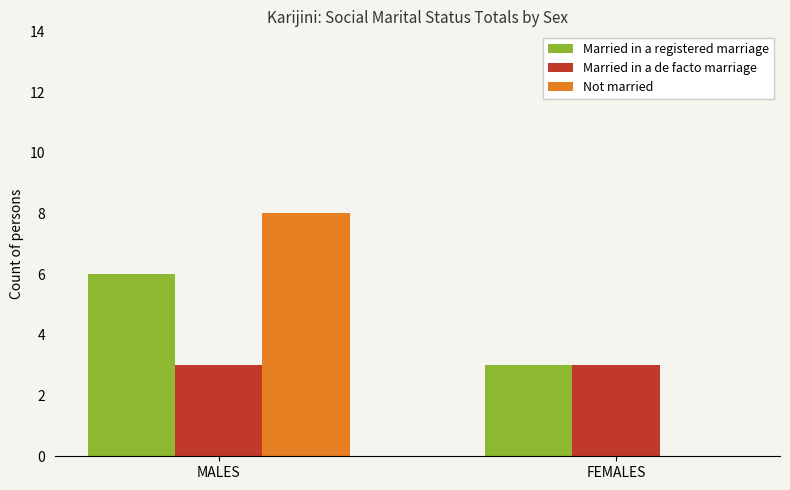

Are the bars horizontal?

No